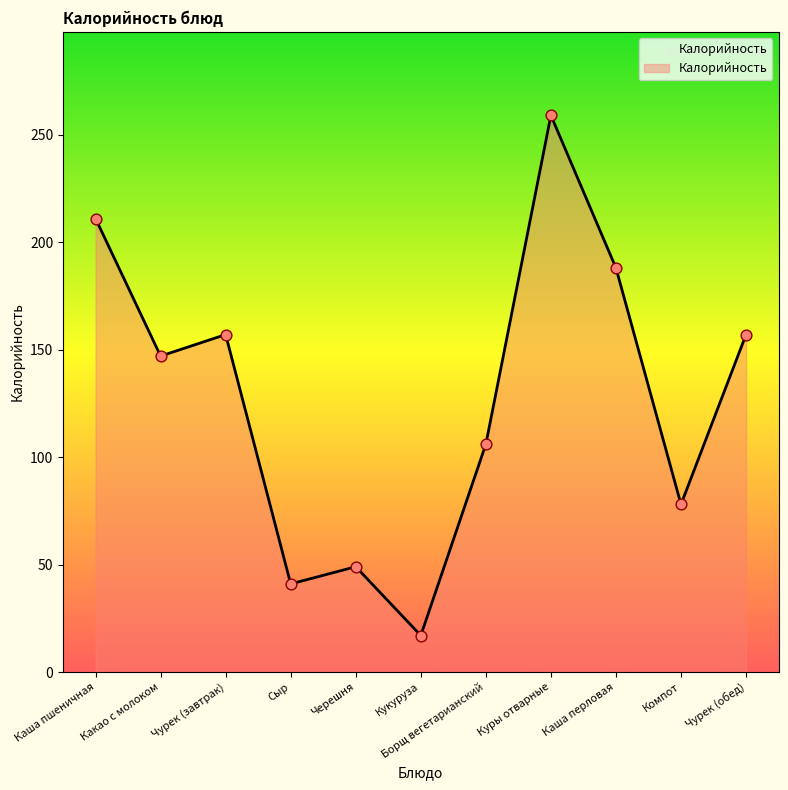

What is the change in value from Каша пшеничная to Чурек (обед)?

-54